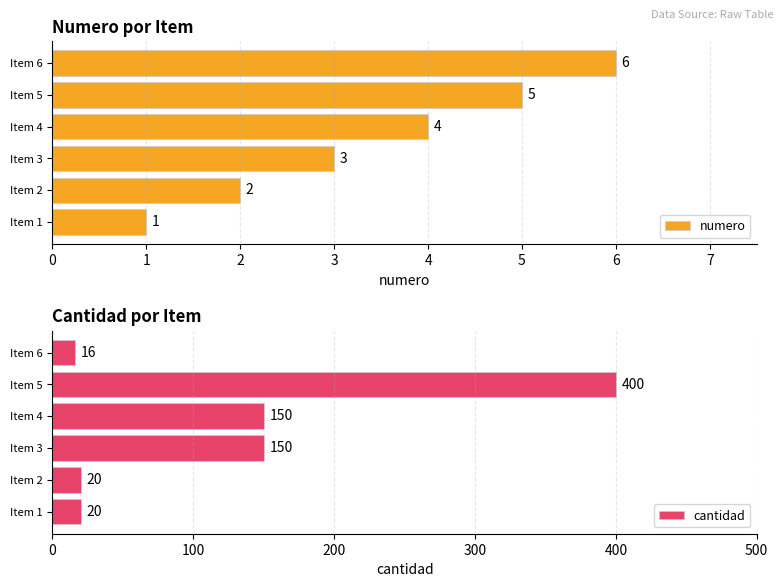

What is the sum of all numero values?

21